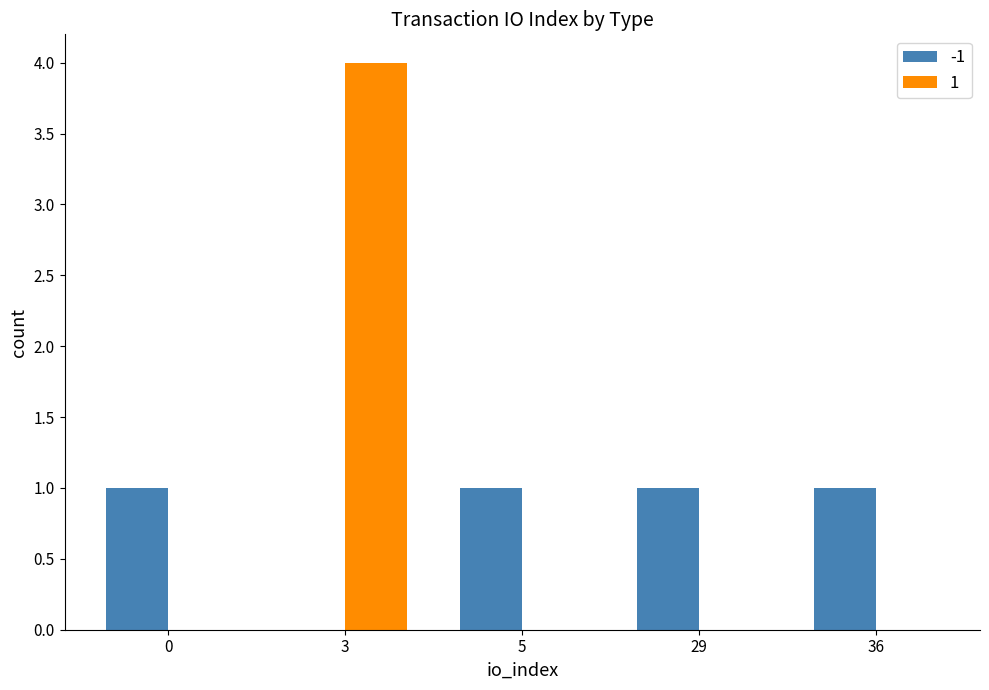

The 1 series shows 0 at 36. True or false?

True